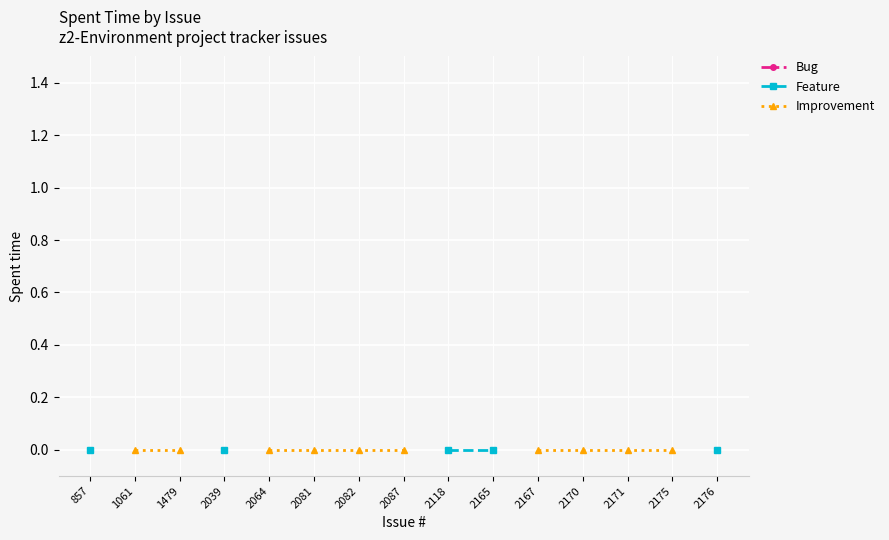

Rank the categories by Improvement value from lowest to highest.

857, 1061, 1479, 2039, 2064, 2081, 2082, 2087, 2118, 2165, 2167, 2170, 2171, 2175, 2176